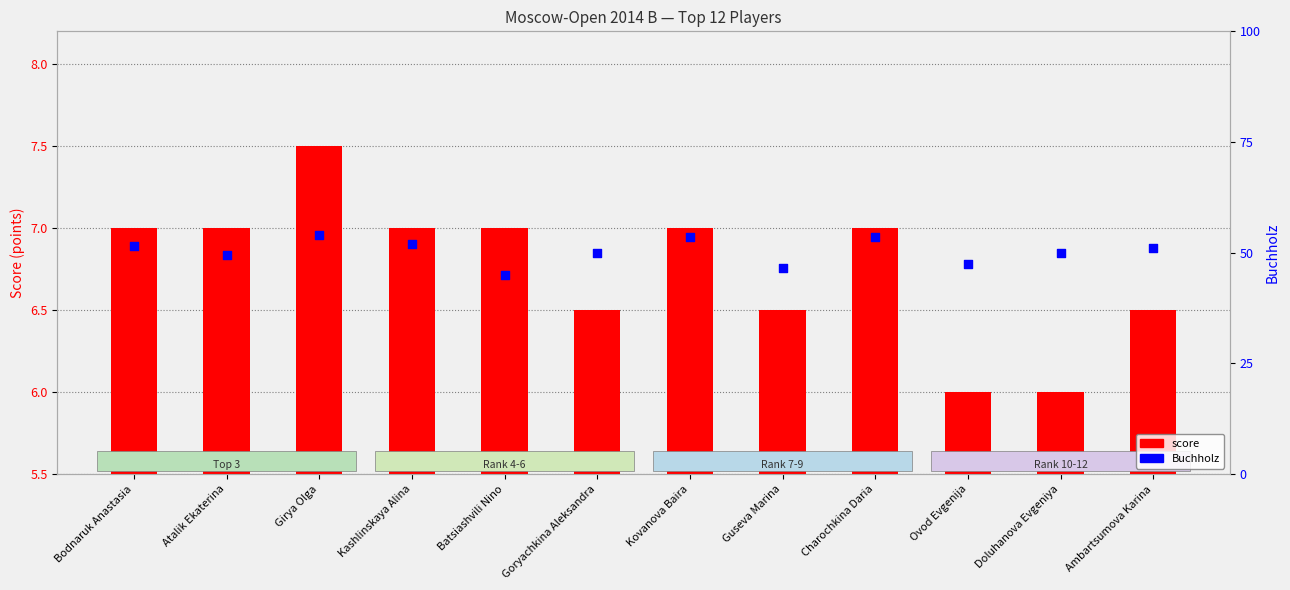

At how many categories does at least one series exceed 25?

12